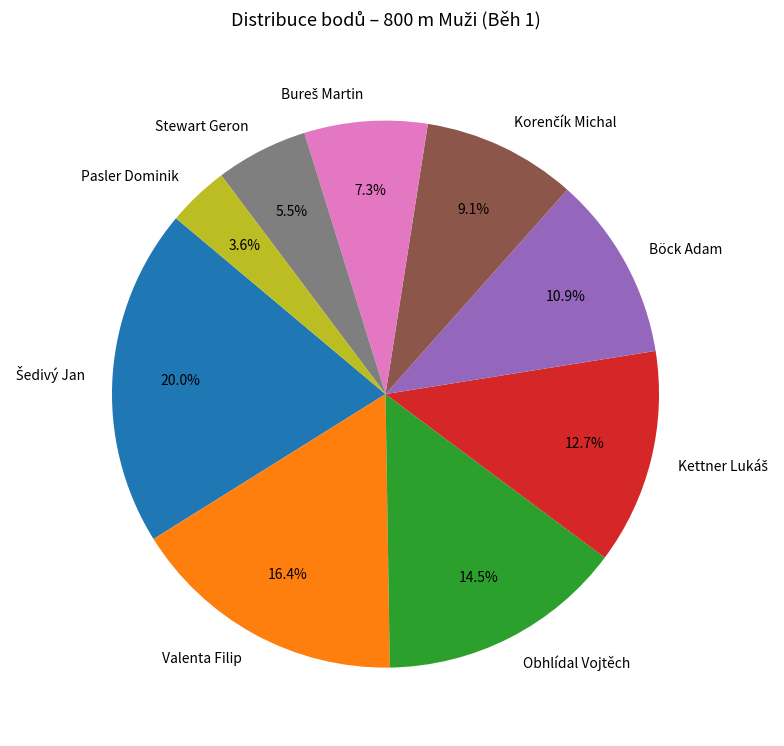

To the nearest percent, what is the difference between the largest and smallest slice percentages?

16%